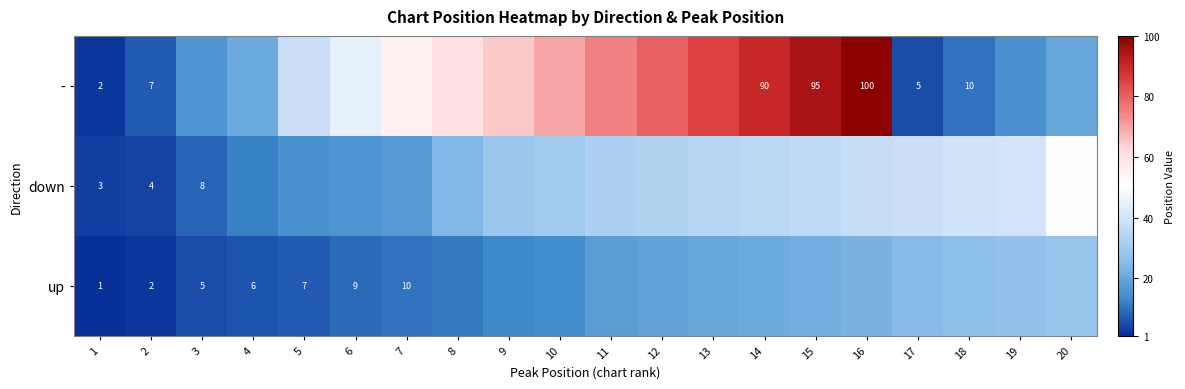

At how many categories does at least one series exceed 0?

10